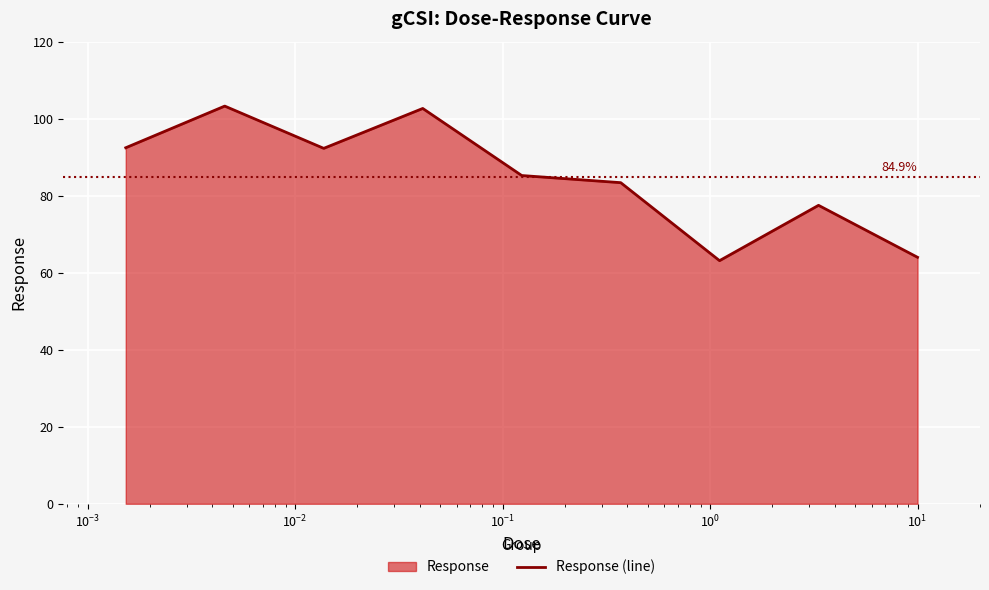

What is the greatest value displayed?

103.3